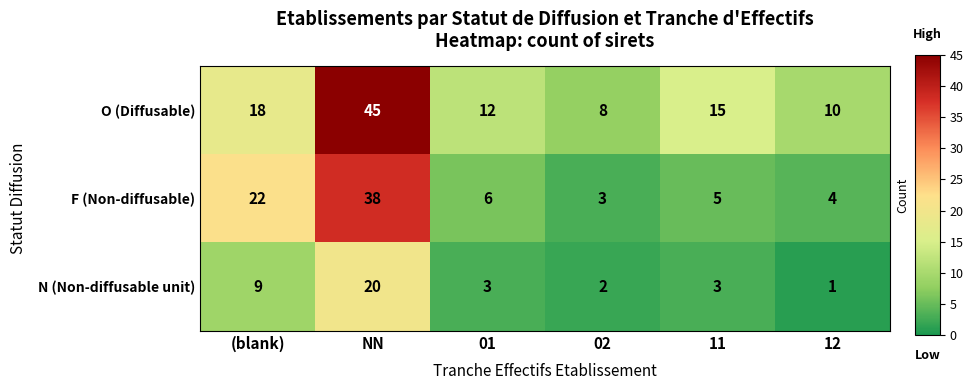

How many series are shown in this chart?

3